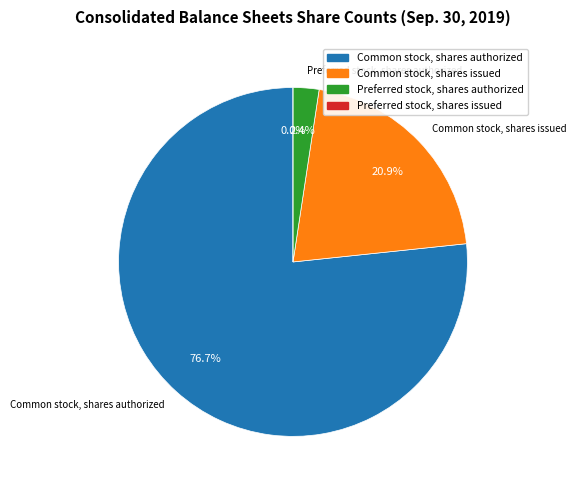

What percentage is the Common stock, shares issued slice, to the nearest percent?

21%